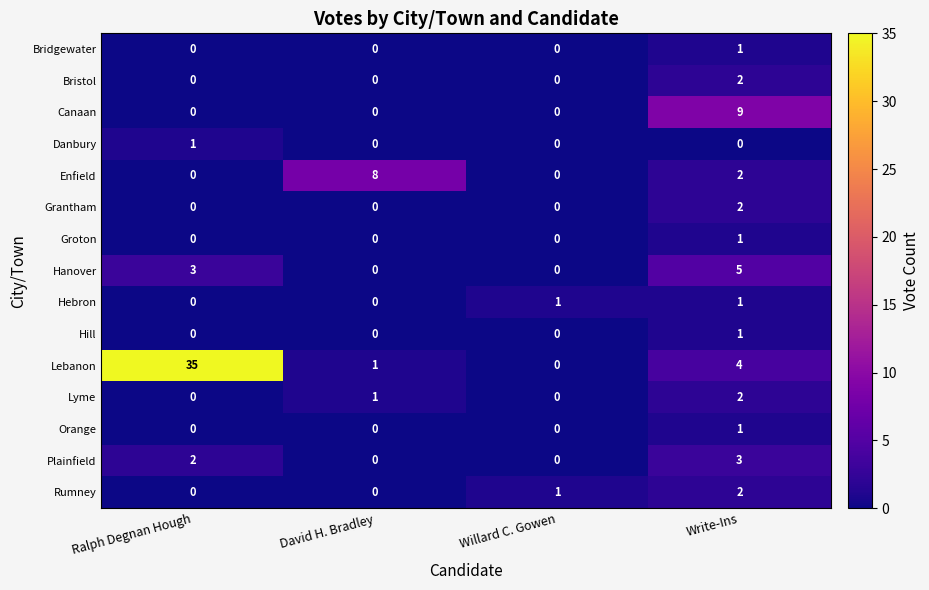

How many categories are shown in the chart?

4